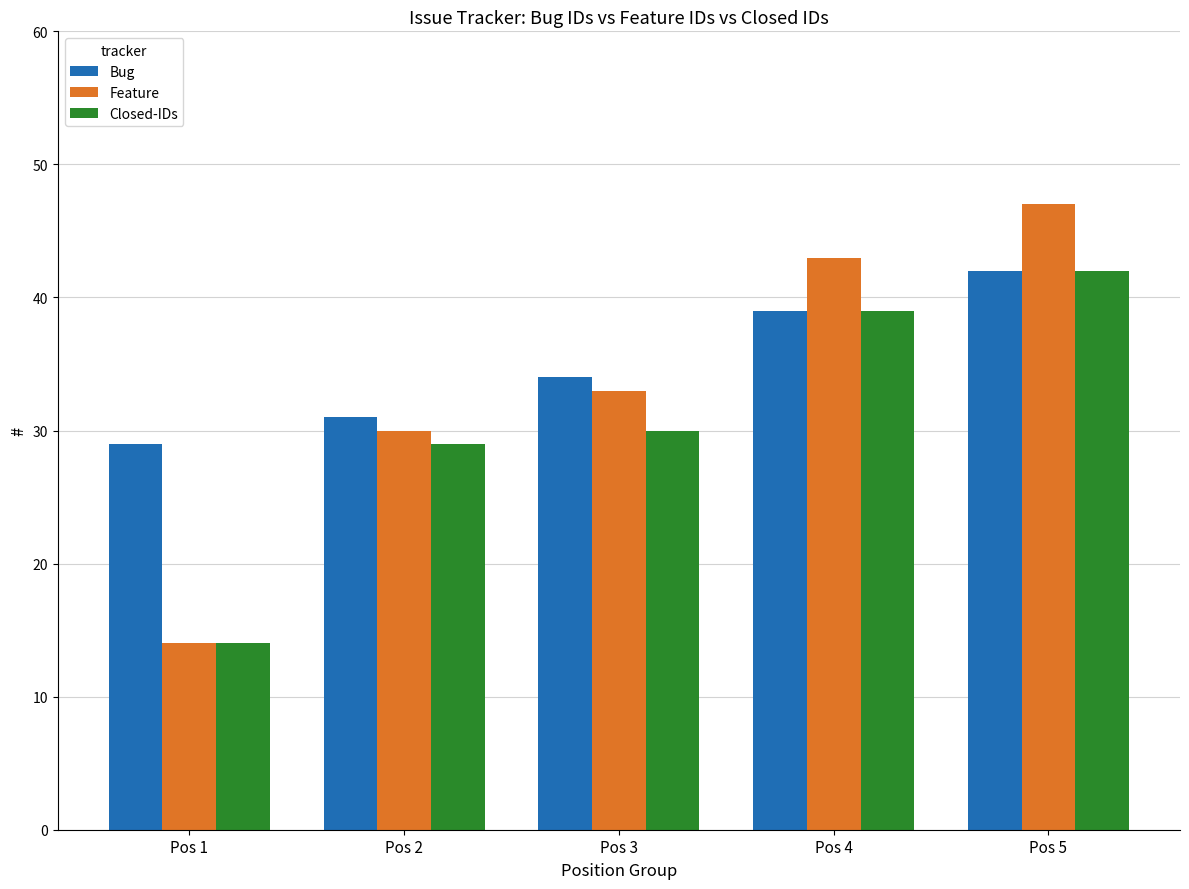

What is the value of the Closed-IDs bar at the 5th from the left?

42